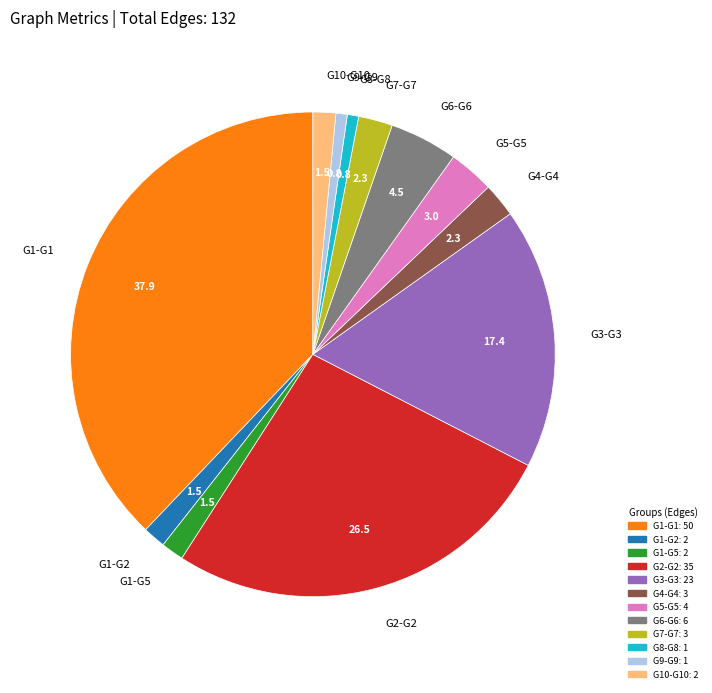

Count the number of slices in the pie.

12